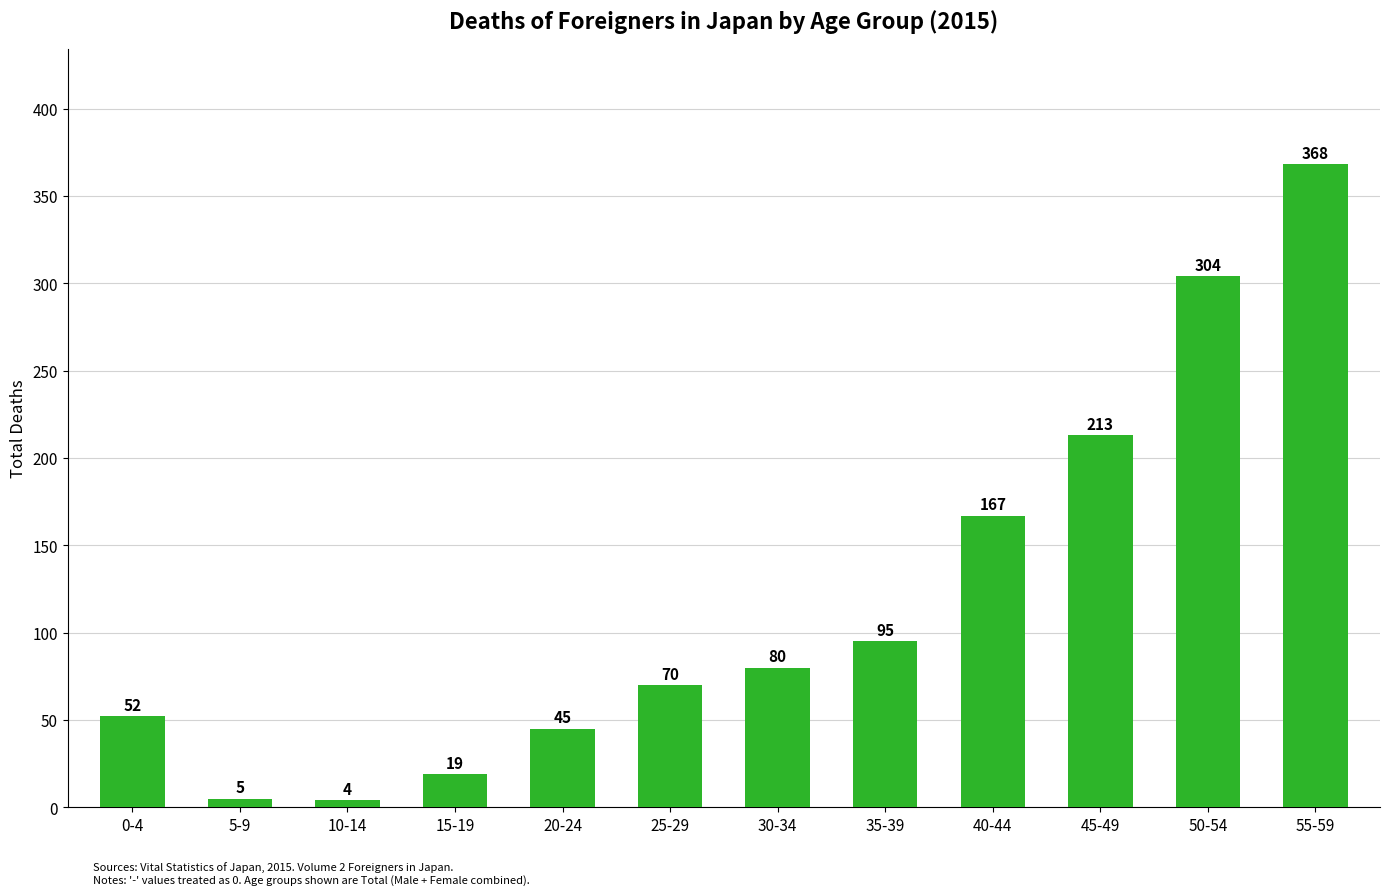

How many values are below 80?

6